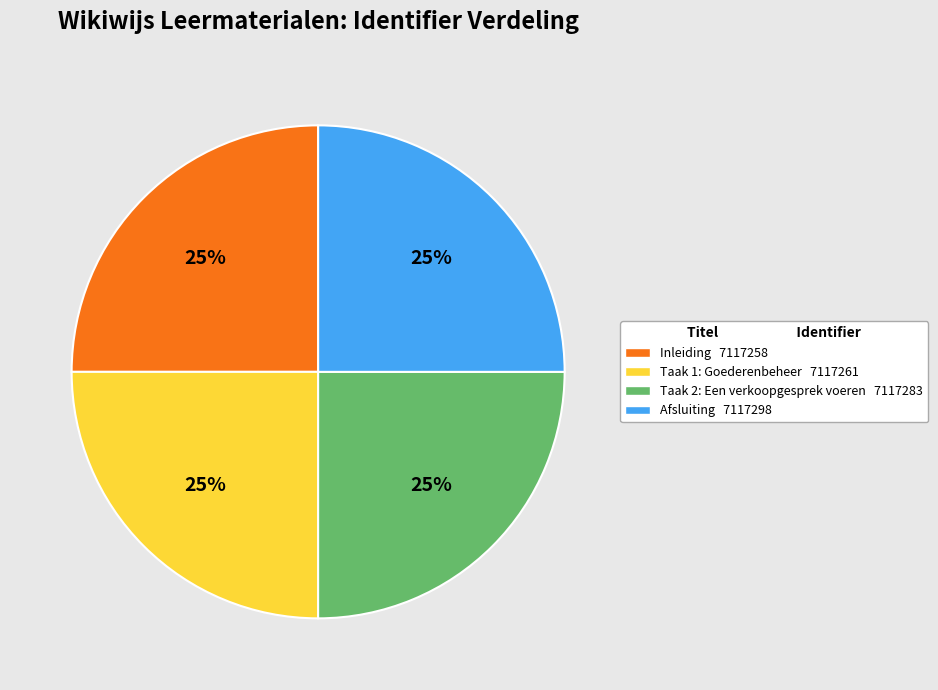

The Inleiding slice represents 25% of the pie. True or false?

True